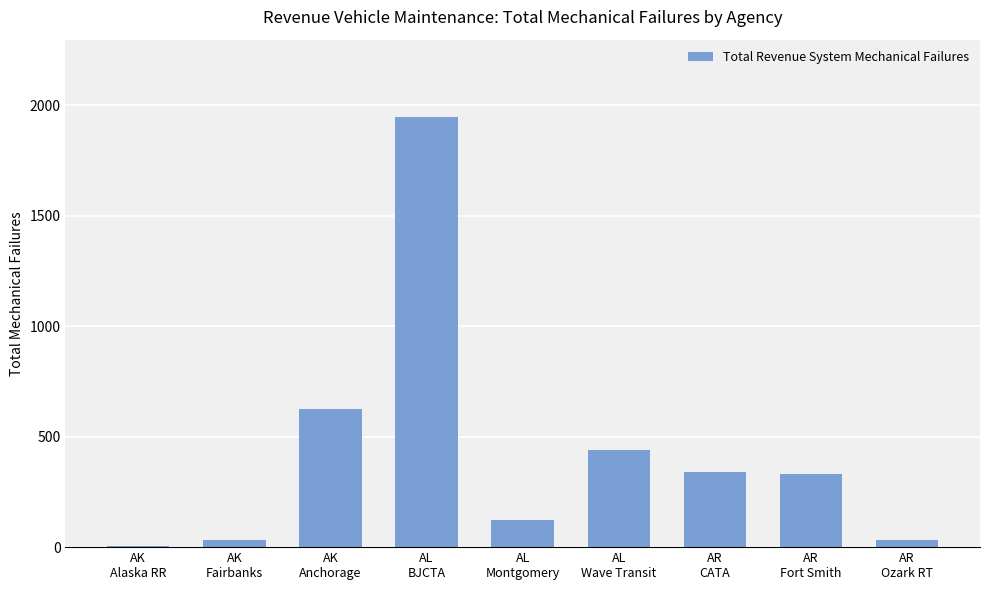

Does the chart contain stacked bars?

No